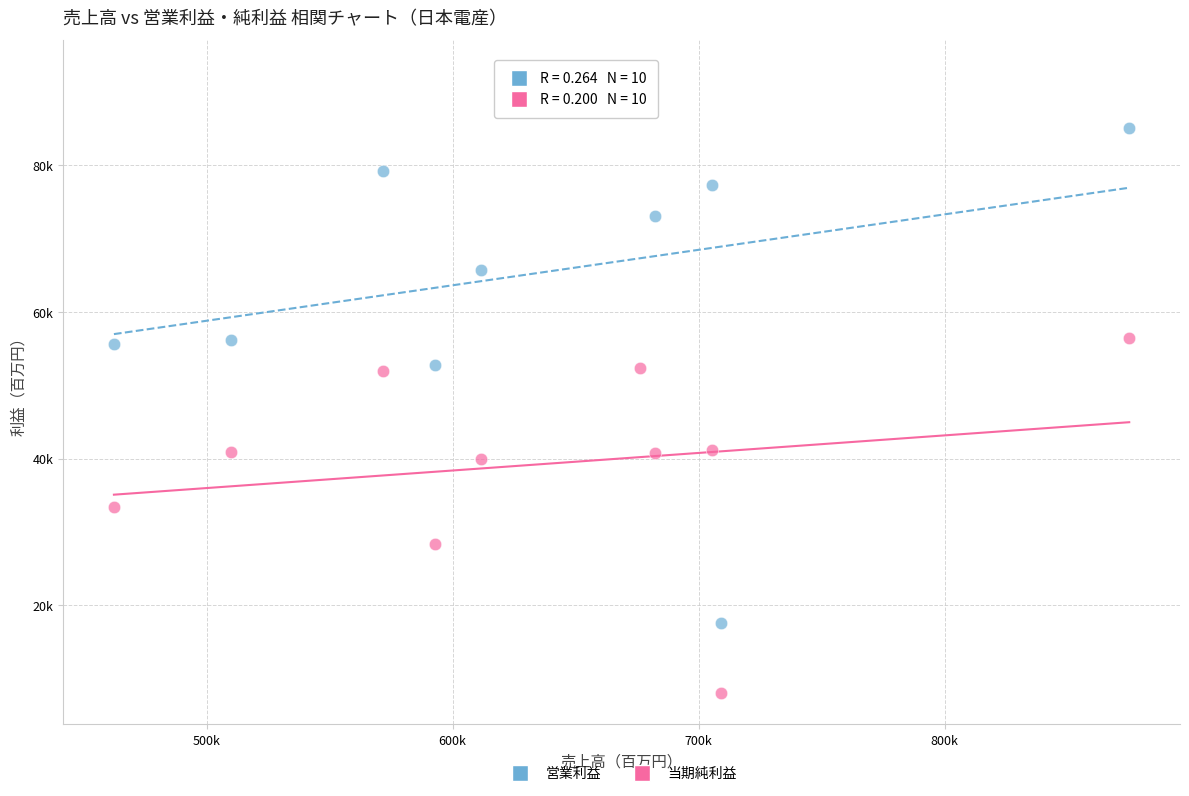

Which series reaches the minimum Y coordinate?

当期純利益